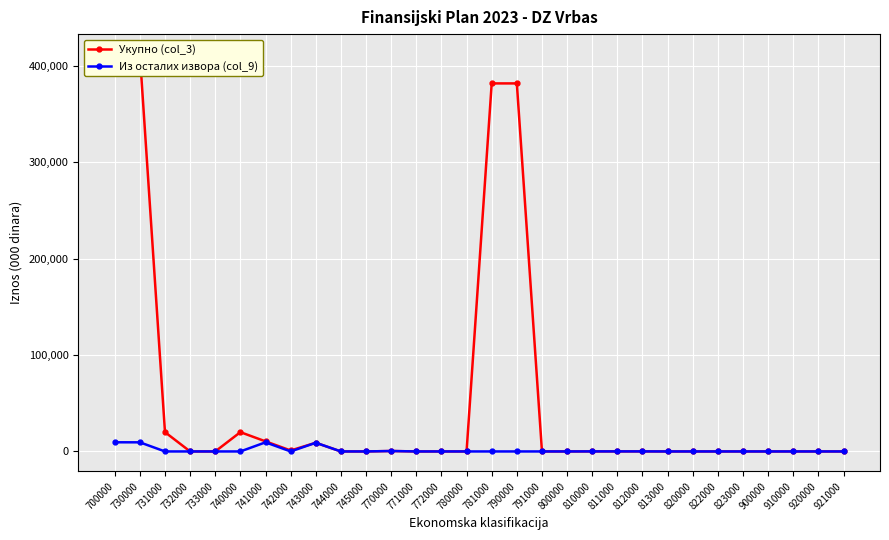

What is the sum of all Из осталих извора (col_9) values?

38000